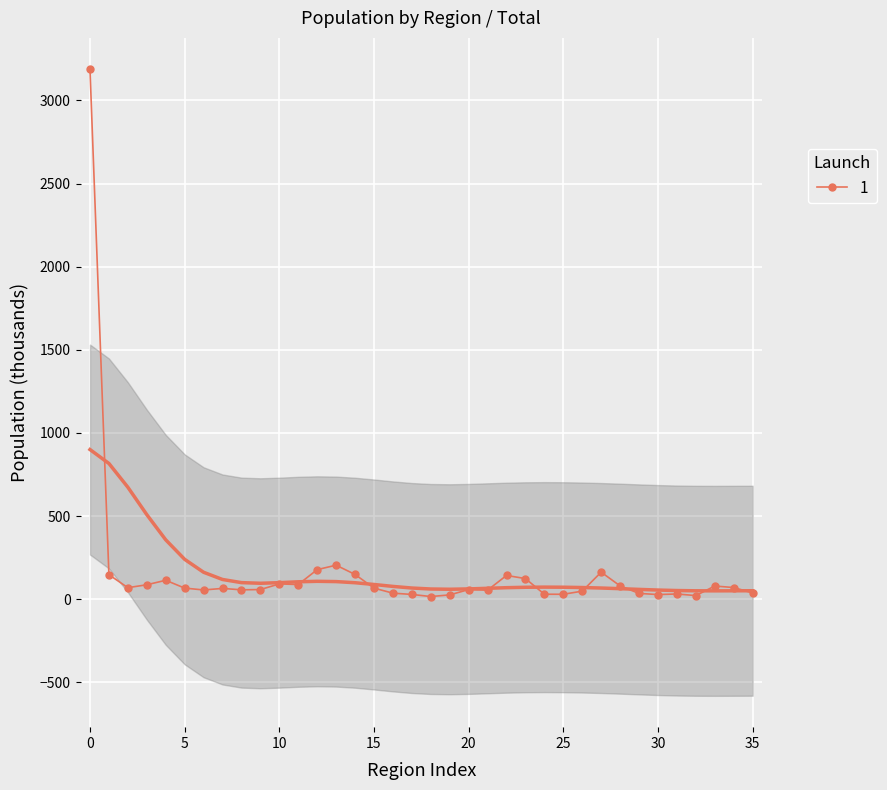

What is the difference between the values at 19 and 08?

30.6